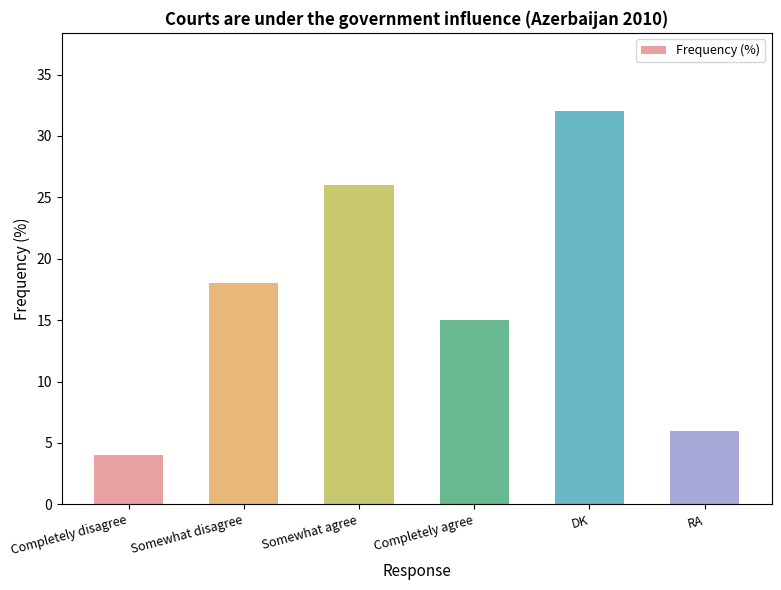

Reading left to right, extract all data points from this chart.

Completely disagree=4	Somewhat disagree=18	Somewhat agree=26	Completely agree=15	DK=32	RA=6